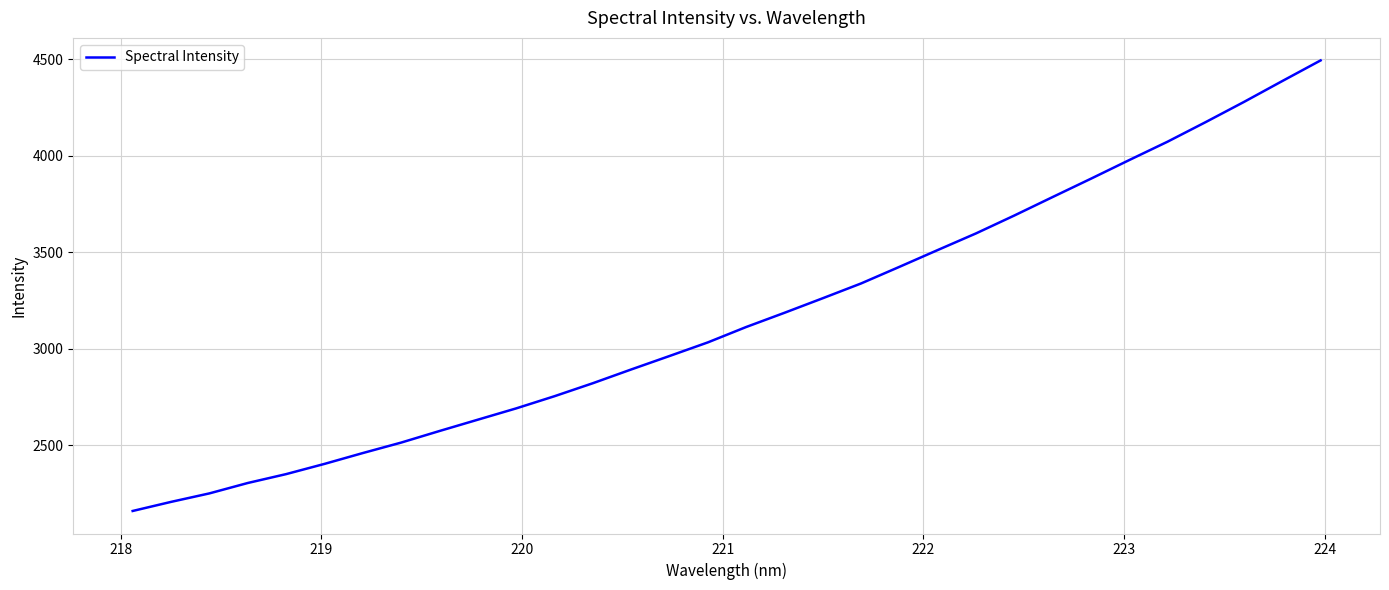

What is the maximum value shown in the chart?

4495.2